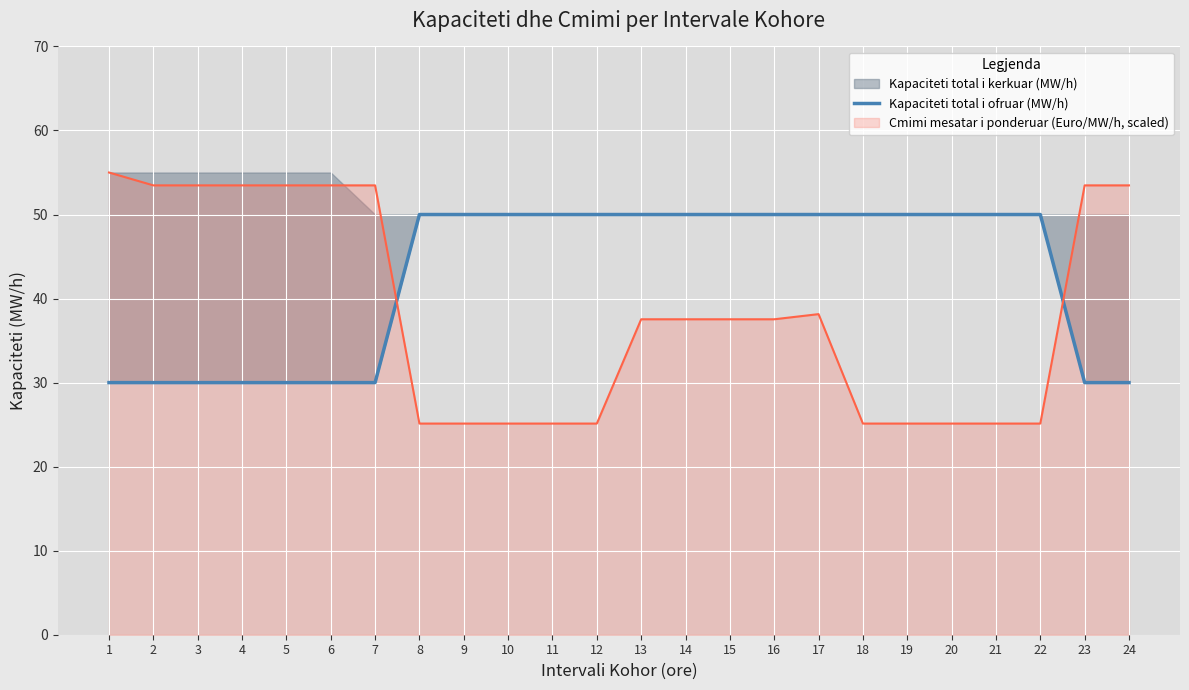

What is the sum of all values?

1020